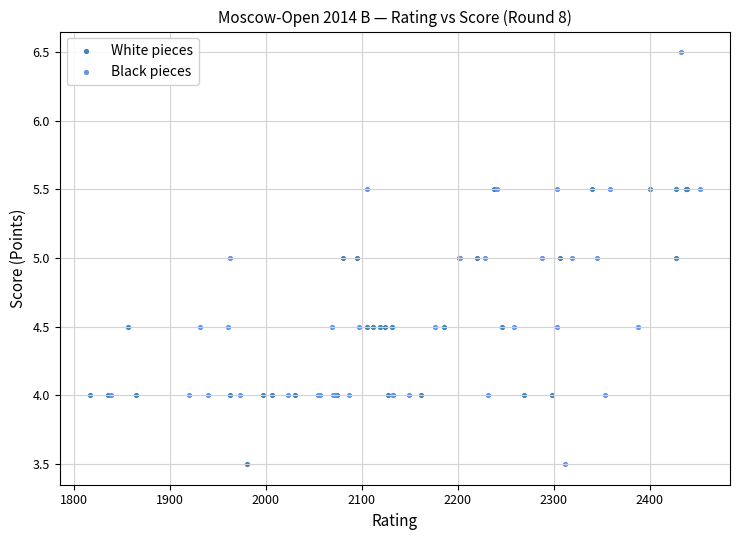

Which series has the widest spread of Y values?

Black pieces